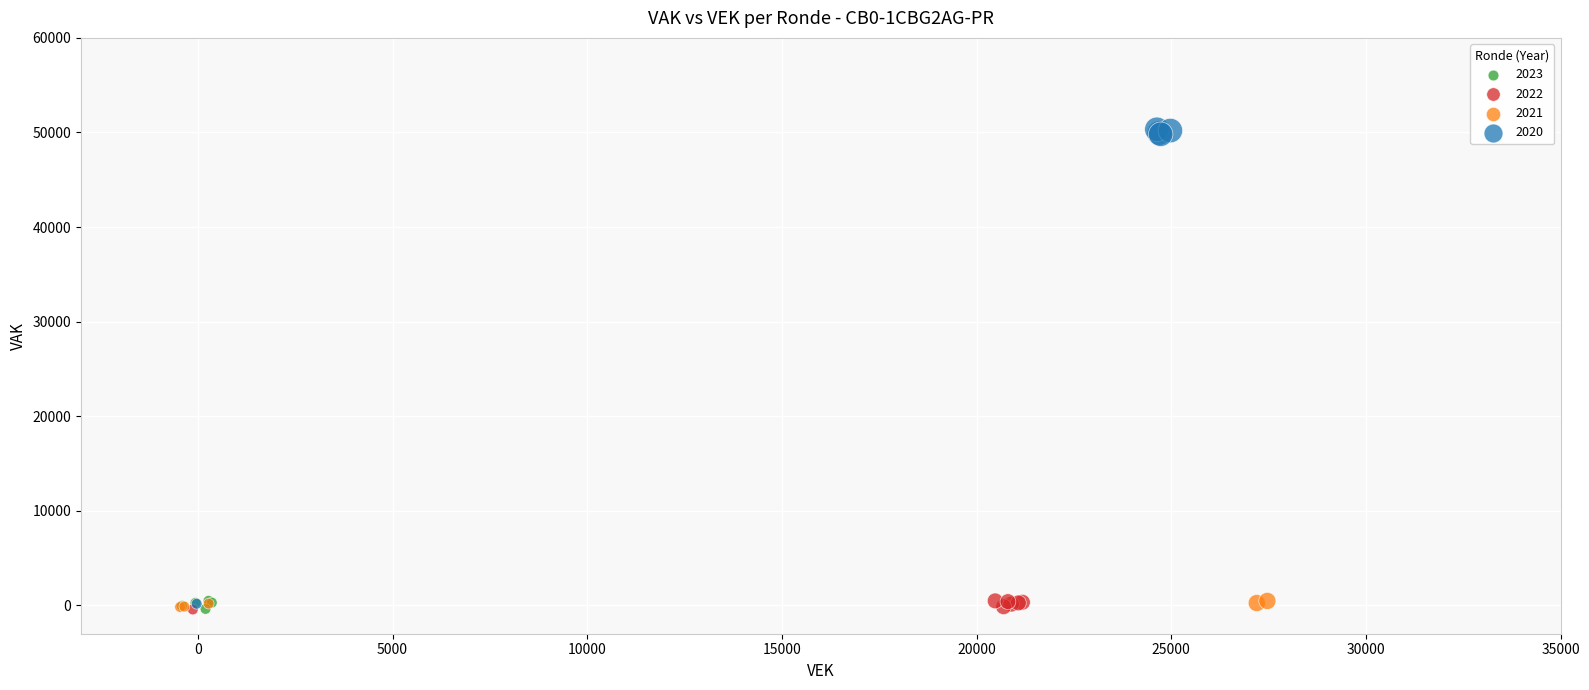

Which series reaches the maximum Y coordinate?

2020